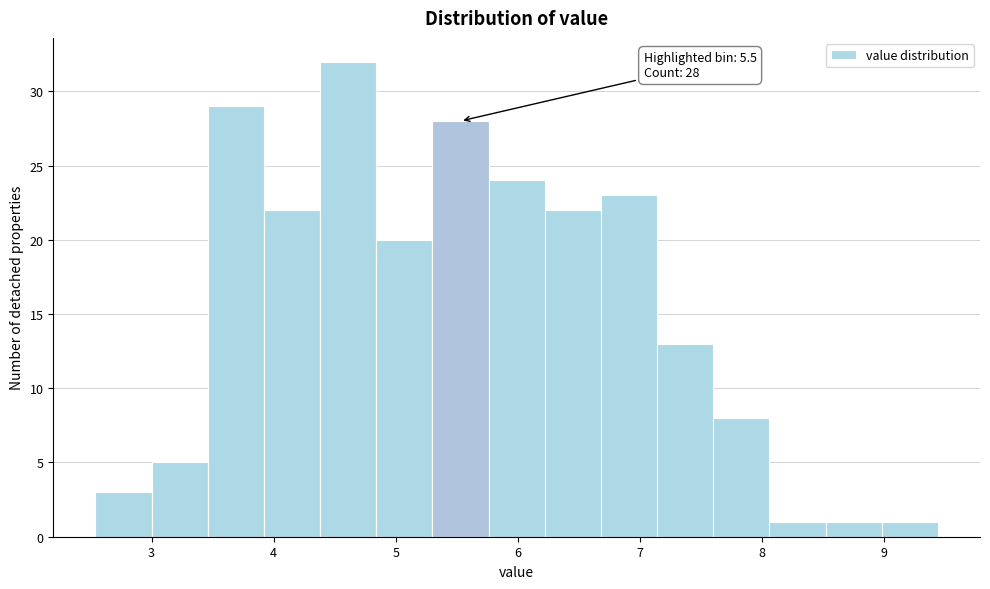

Over which range of the x-axis is the bar tallest?

4.38 to 4.84